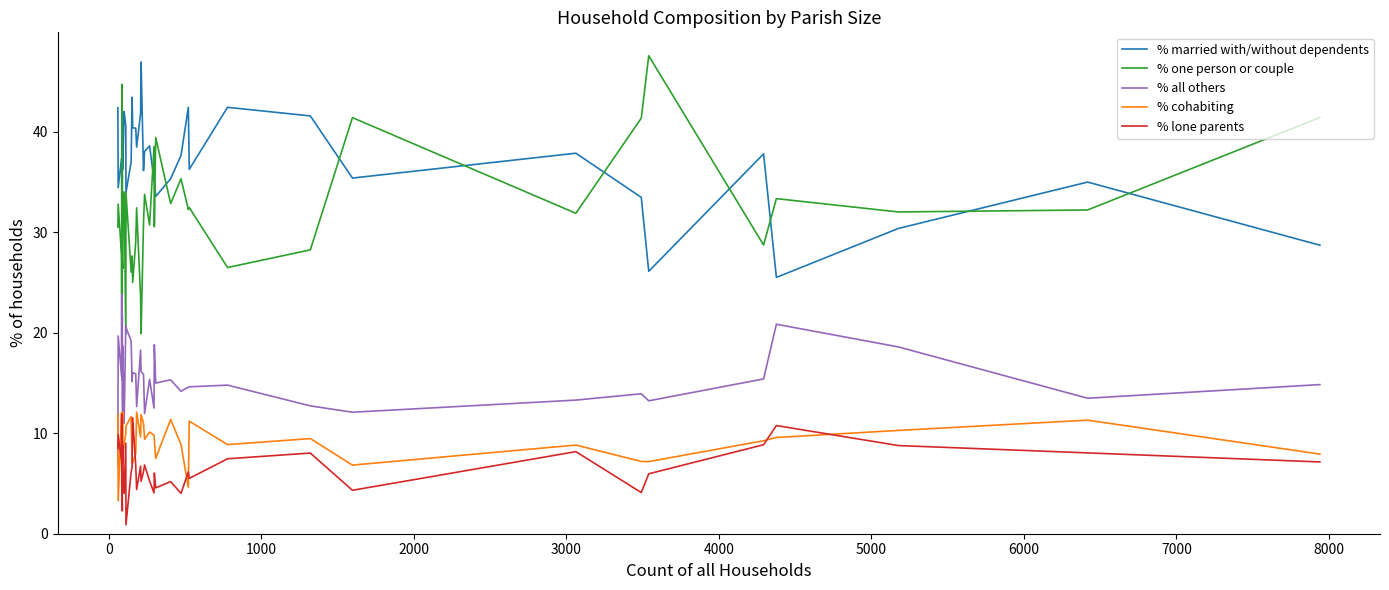

Reading left to right, list all the values displayed in this chart.

% married with/without dependents: 42.4	34.4	37.3	35.7	29.4	30.7	42.0	41.8	36.3	42.0	40.5	33.9	37.0	43.4	40.4	40.3	38.5	41.8	46.9	36.1	38.0	38.6	35.1	35.2	33.6	35.3	37.6	42.4	36.2	42.4	41.6	35.4	37.9	33.5	26.1	37.8	25.5	30.4	35.0	28.7
% one person or couple: 30.5	32.8	27.7	23.8	44.7	35.2	27.3	26.4	30.8	34.0	19.8	33.9	26.0	27.6	25.0	29.0	32.4	23.6	19.9	30.8	33.8	30.7	38.5	30.5	39.4	32.8	35.3	32.2	32.4	26.5	28.2	41.4	31.9	41.3	47.5	28.7	33.3	32.0	32.2	41.4
% all others: 6.8	19.7	15.7	23.8	15.3	21.6	13.6	11.0	18.7	11.0	20.7	20.5	19.2	15.1	16.0	15.9	12.6	18.3	16.1	15.9	12.0	15.4	12.5	18.8	15.0	15.3	14.2	14.6	14.6	14.8	12.7	12.1	13.3	13.9	13.2	15.4	20.8	18.6	13.5	14.8
% cohabiting: 11.9	3.3	12.0	4.8	4.7	10.2	11.4	12.1	7.7	9.0	9.9	10.7	11.6	7.2	7.1	8.0	12.1	9.6	11.8	11.0	9.4	10.1	9.8	9.4	7.5	11.4	8.9	4.6	11.2	8.9	9.5	6.8	8.8	7.2	7.2	9.2	9.6	10.3	11.3	7.9
% lone parents: 8.5	9.8	7.2	11.9	5.9	2.3	5.7	8.8	6.6	4.0	9.0	0.9	6.2	6.6	11.5	6.8	4.4	6.7	5.2	6.2	6.8	5.2	4.1	6.0	4.6	5.2	4.0	6.1	5.5	7.5	8.0	4.3	8.2	4.1	6.0	8.9	10.8	8.8	8.0	7.1